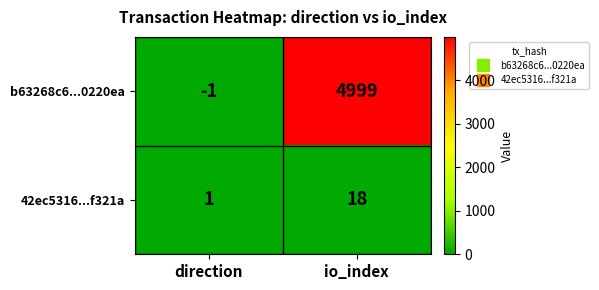

List the series in order of their overall mean, highest first.

b63268c6...0220ea, 42ec5316...f321a